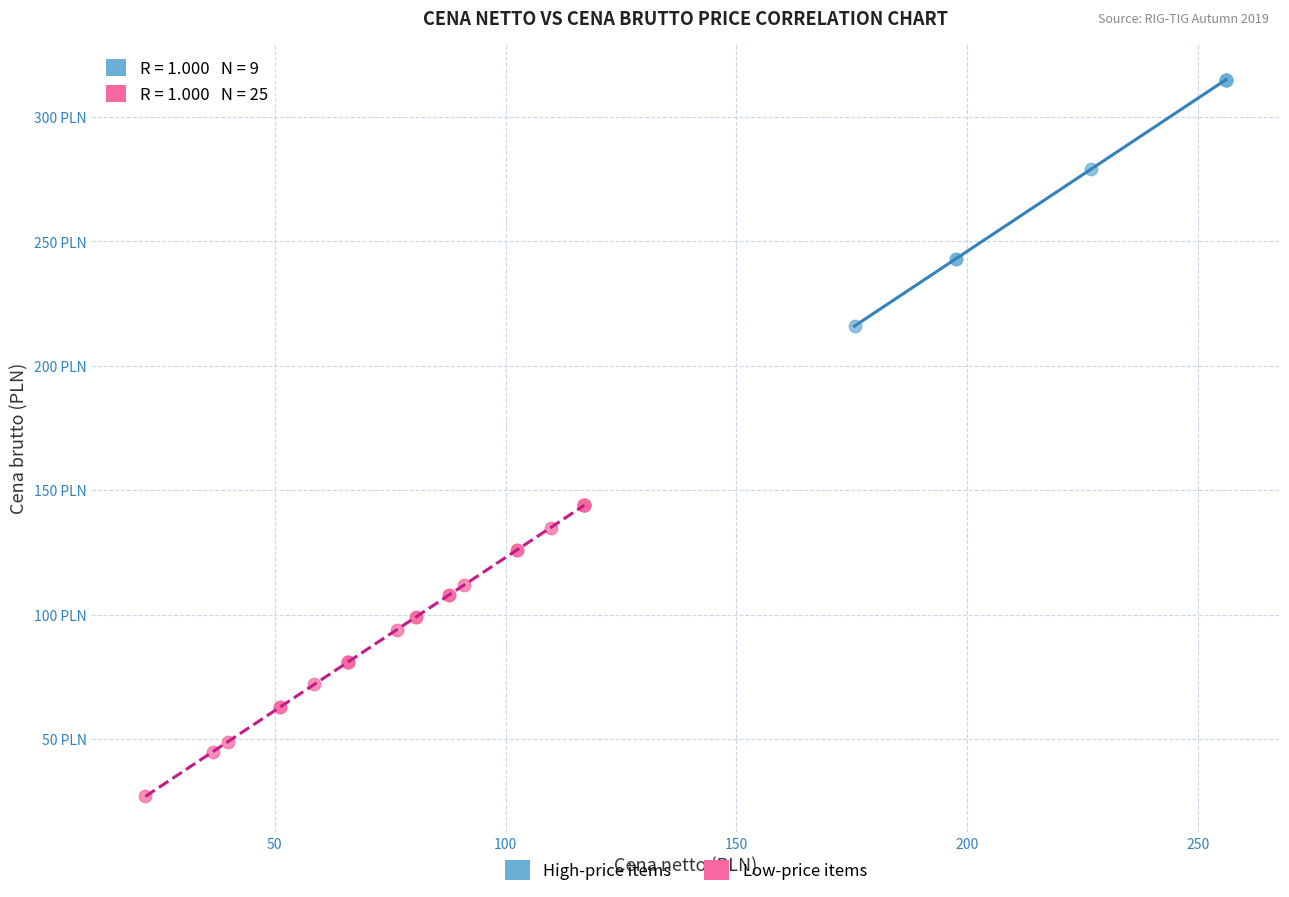

What are all the series names shown in the legend?

High-price items, Low-price items